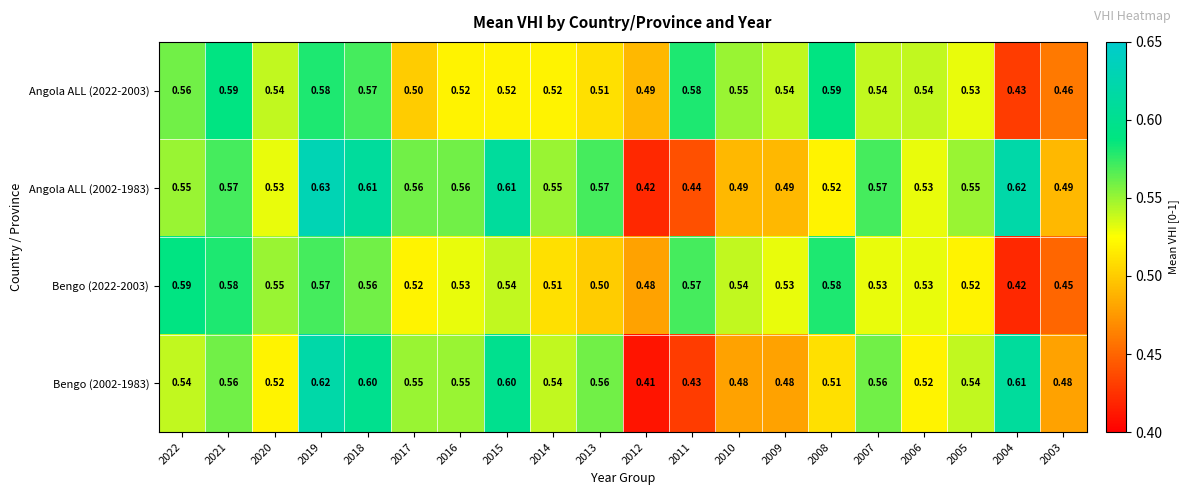

Is the value of Angola ALL (2002-1983) at 2011 greater than the value of Angola ALL (2022-2003) at 2016?

No